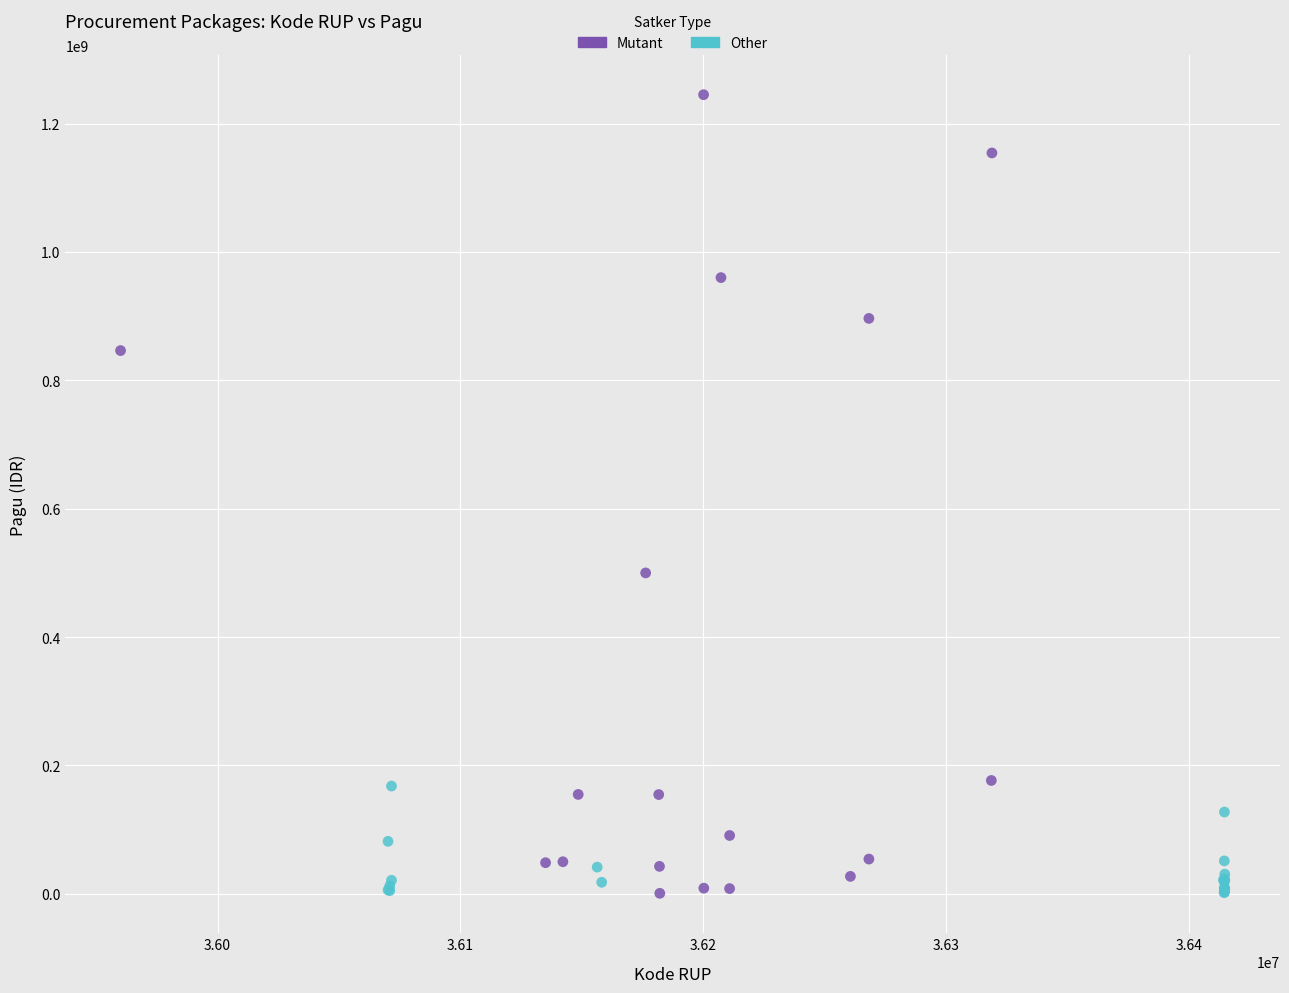

Which series has the widest spread of Y values?

Mutant